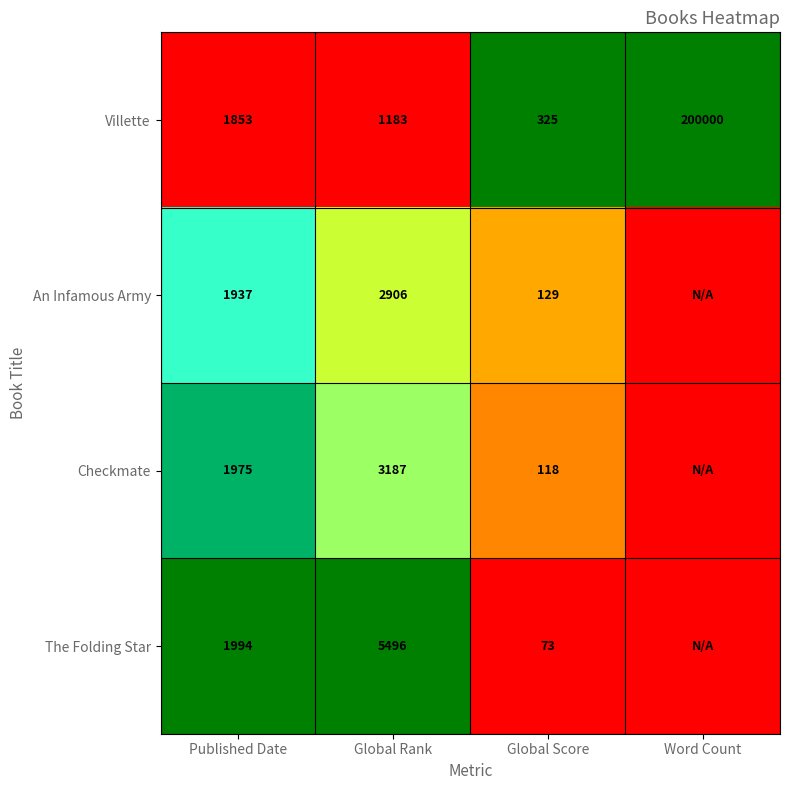

What is the difference between the maximum and minimum values in the Villette series?

199675